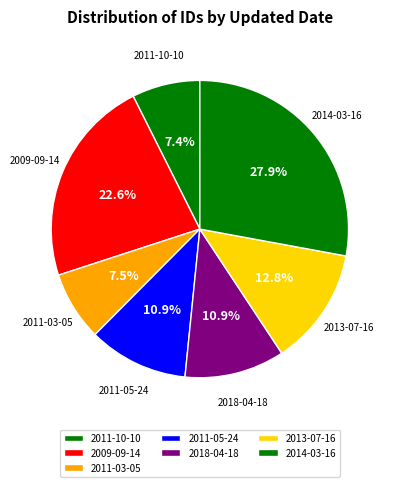

What is the ratio of the value at 2011-05-24 to the value at 2009-09-14?

0.5